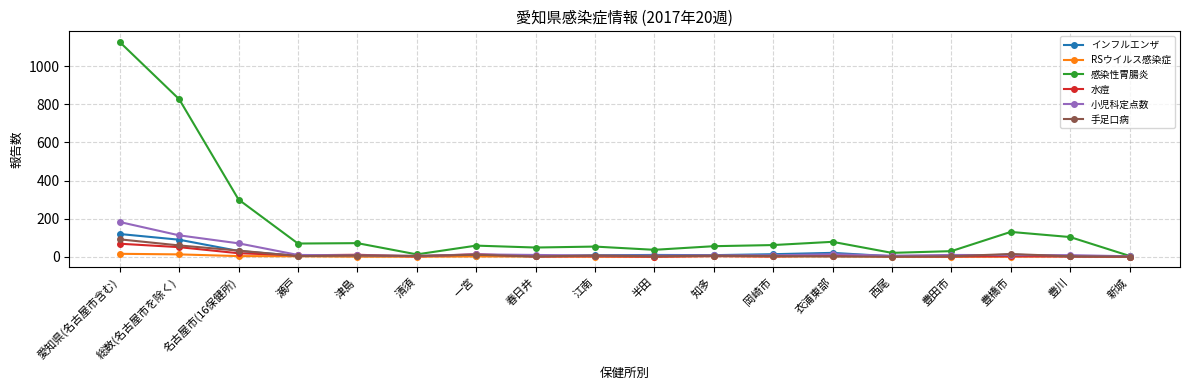

List the series in order of their peak value, highest first.

感染性胃腸炎, 小児科定点数, インフルエンザ, 手足口病, 水痘, RSウイルス感染症